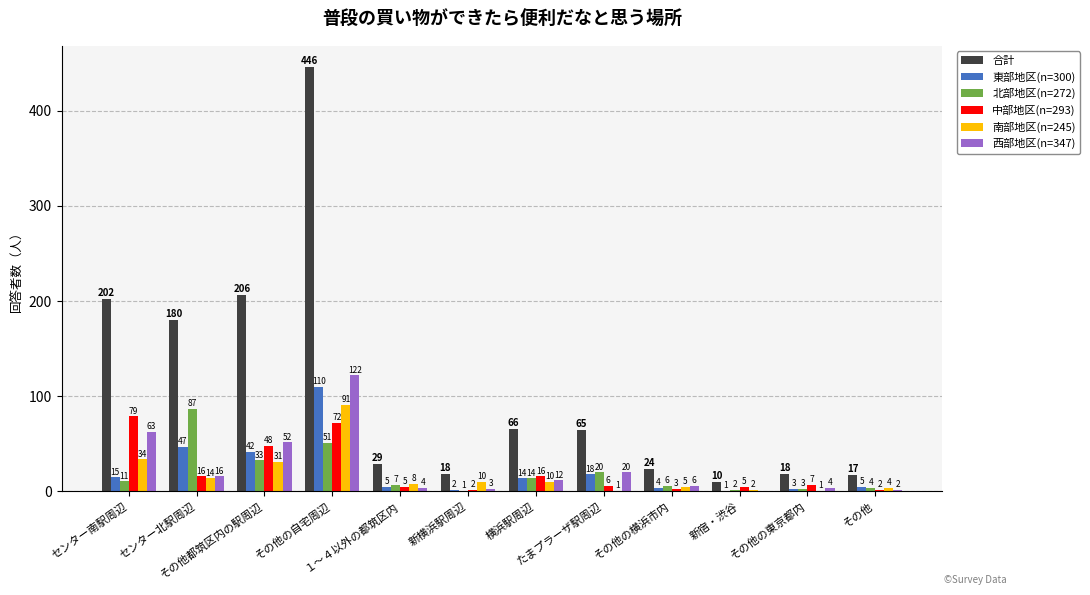

At which category is the sum across all series the highest?

その他の自宅周辺